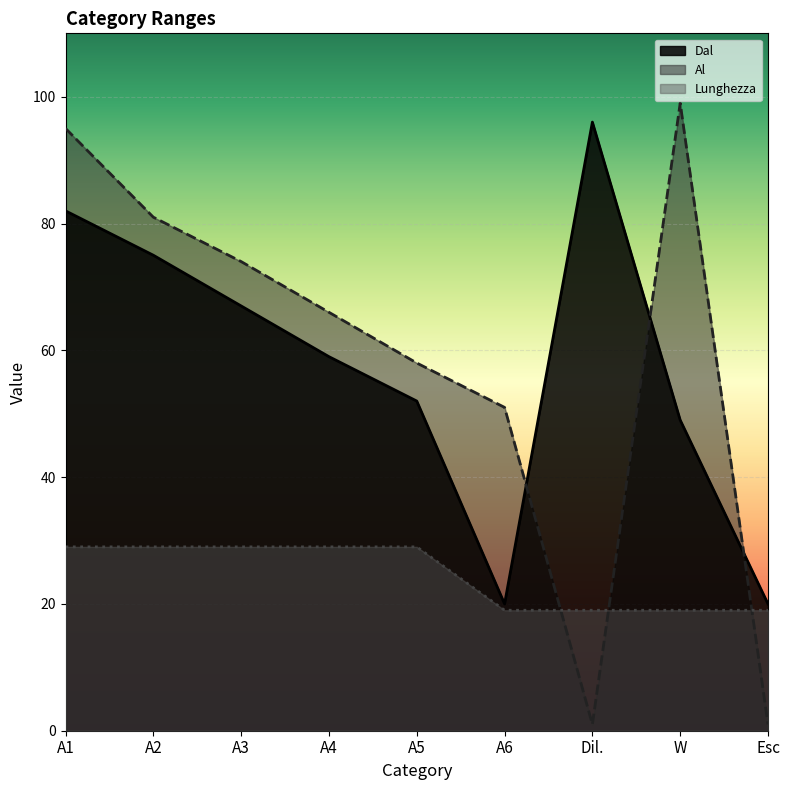

In Al, how many points are lower than both neighbors (excluding endpoints)?

1